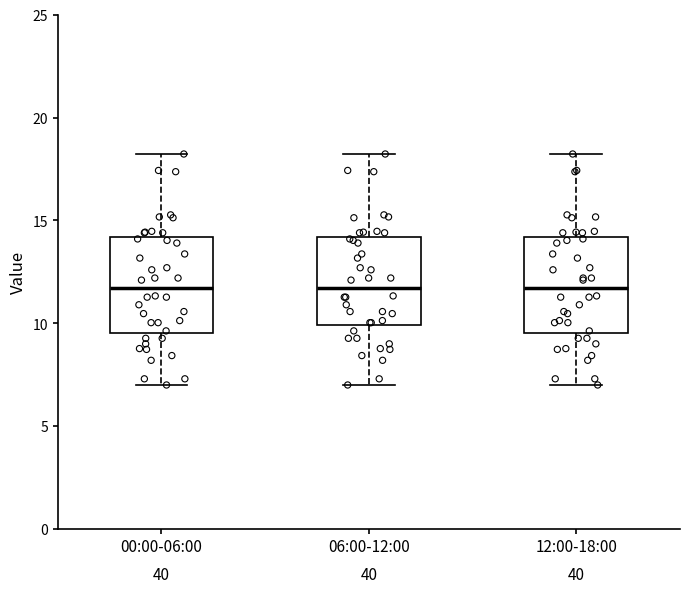

Reading left to right, transcribe this box plot: for each box, give where its median line is, the range the box spans, and where its two whiskers end, as read against the y-axis. The values are not printed on the chart, so give them approximately, as read against the axis.

00:00-06:00: median 11.5, box 9.5 to 14.0, whiskers 7.0 to 18.0
06:00-12:00: median 11.5, box 10.0 to 14.0, whiskers 7.0 to 18.0
12:00-18:00: median 11.5, box 9.5 to 14.0, whiskers 7.0 to 18.0